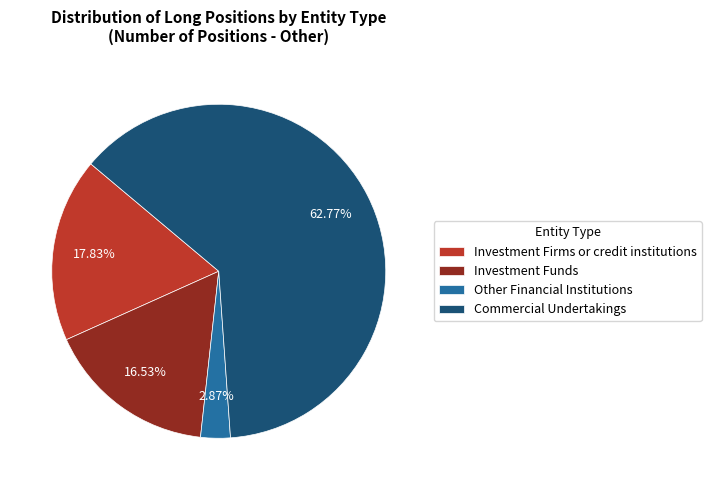

Rank the categories by value from highest to lowest.

Commercial Undertakings, Investment Firms or credit institutions, Investment Funds, Other Financial Institutions